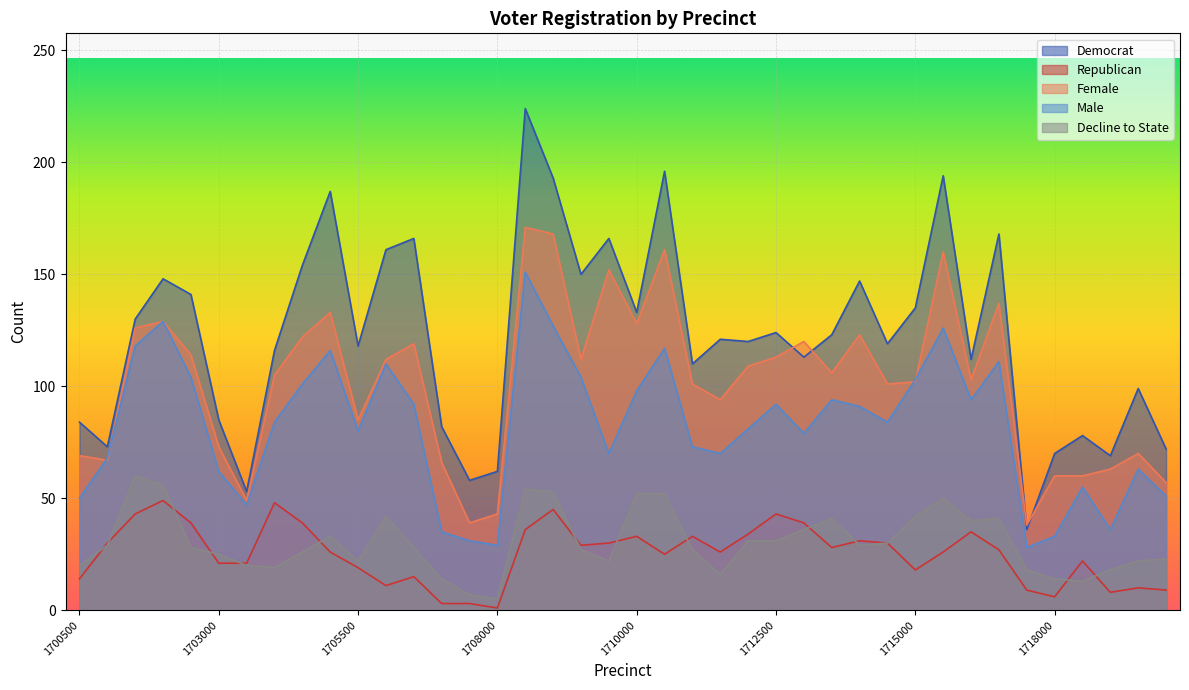

After their last crossing, which series has the higher values: female or dem?

dem